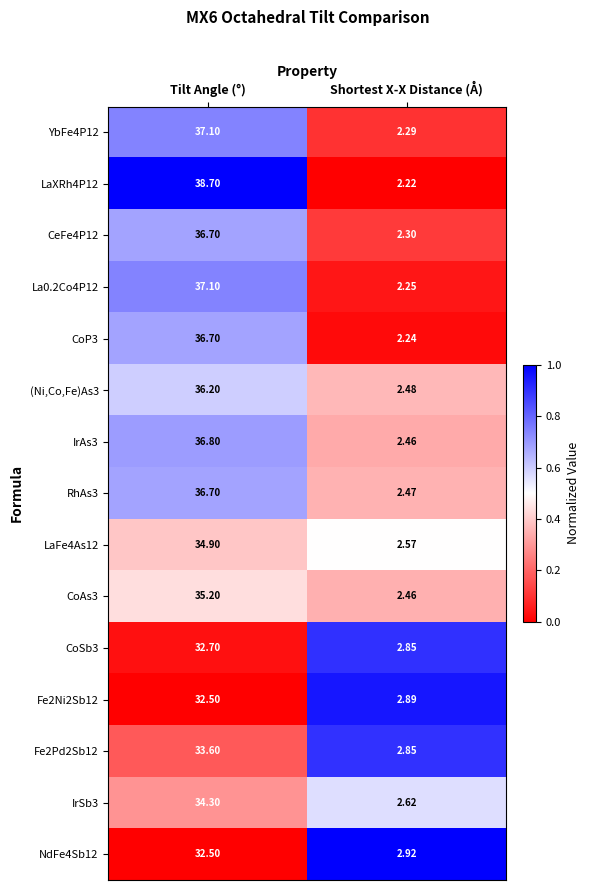

What is the difference between the highest and lowest values at Tilt Angle (°)?

6.2